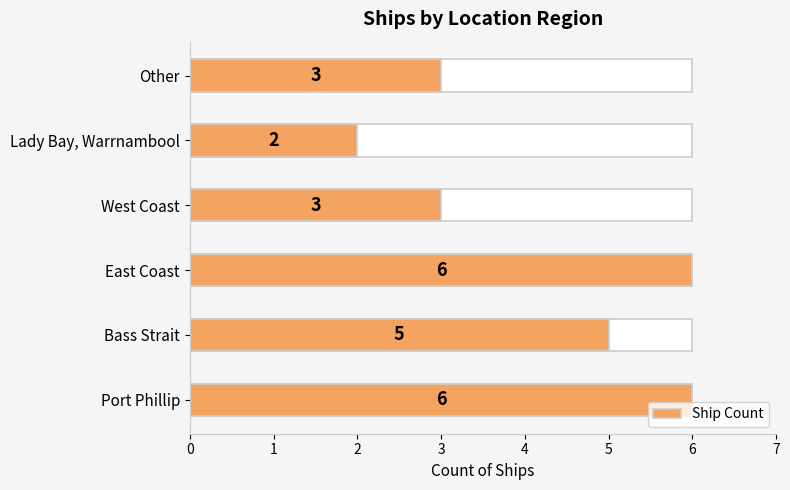

How many values are below 5?

3